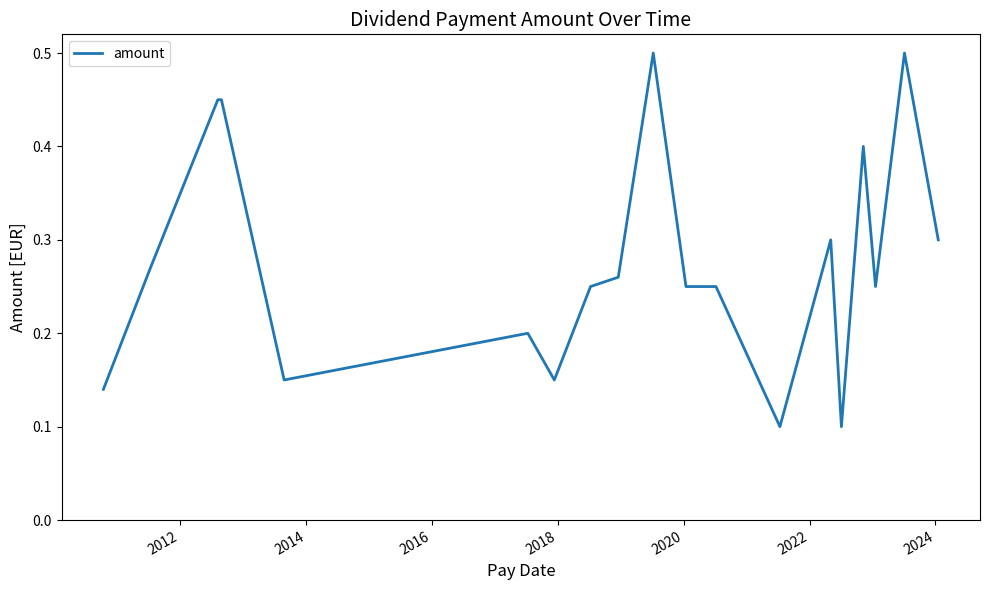

What is the difference between the maximum and minimum values?

0.4